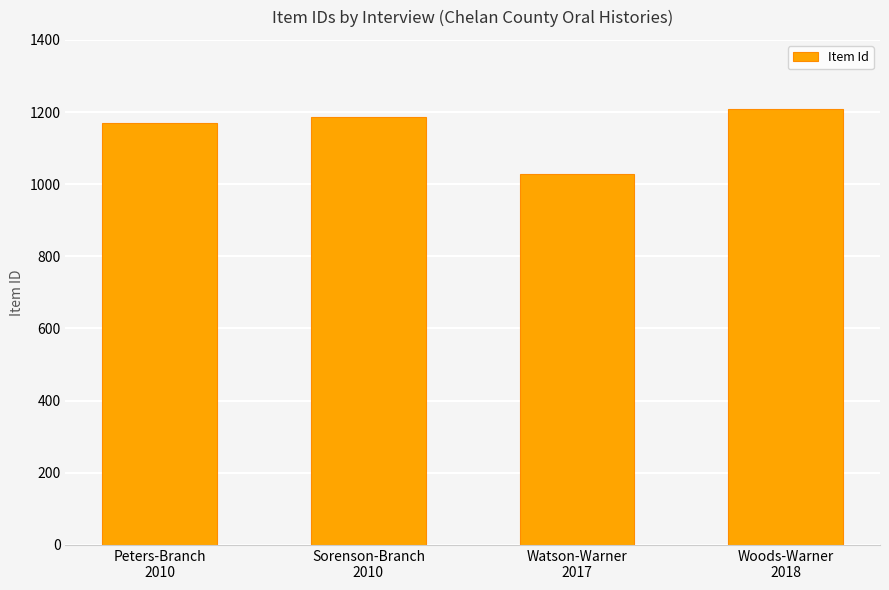

List the labels in order of value, smallest first.

Watson-Warner
2017, Peters-Branch
2010, Sorenson-Branch
2010, Woods-Warner
2018